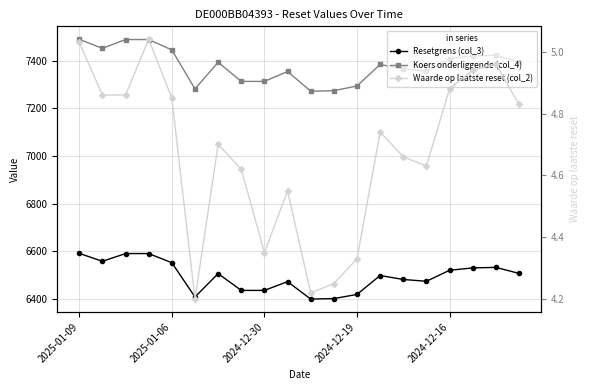

What position from the left is 2024-12-30?

9